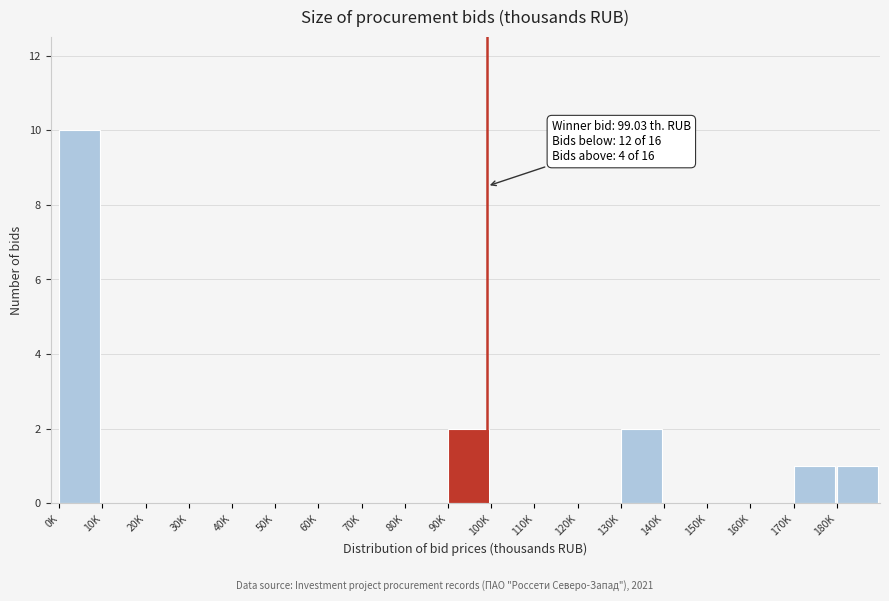

Reading left to right, extract all data points from this chart.

0K=10	10K=0	20K=0	30K=0	40K=0	50K=0	60K=0	70K=0	80K=0	90K=2	100K=0	110K=0	120K=0	130K=2	140K=0	150K=0	160K=0	170K=1	180K=1